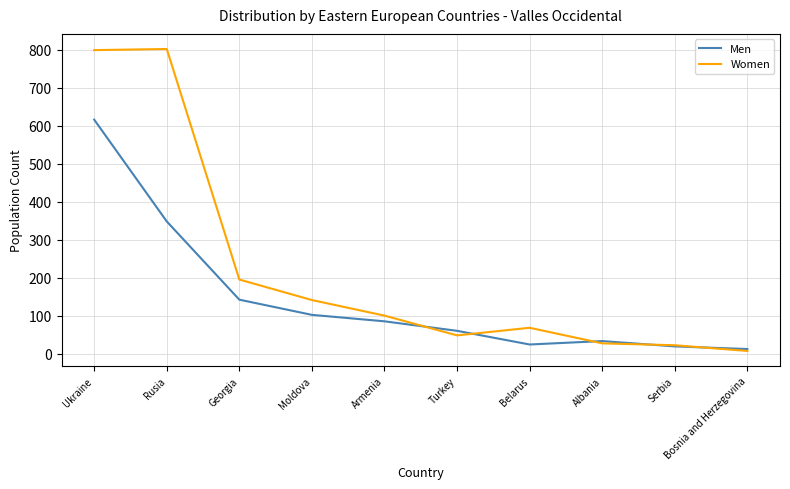

What is the sum of all Women values?

2209